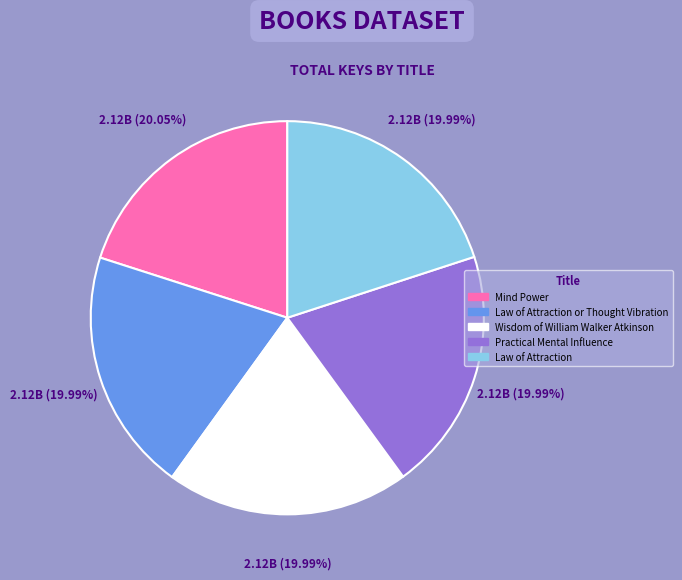

To the nearest percent, what portion does Law of Attraction represent?

20%